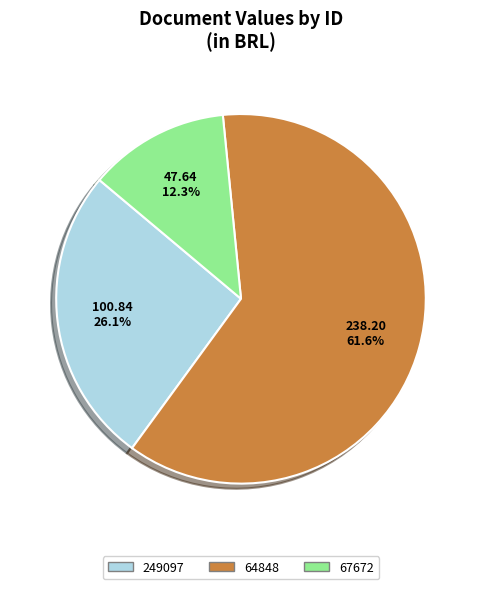

What percentage is the 67672 slice, to the nearest percent?

12%